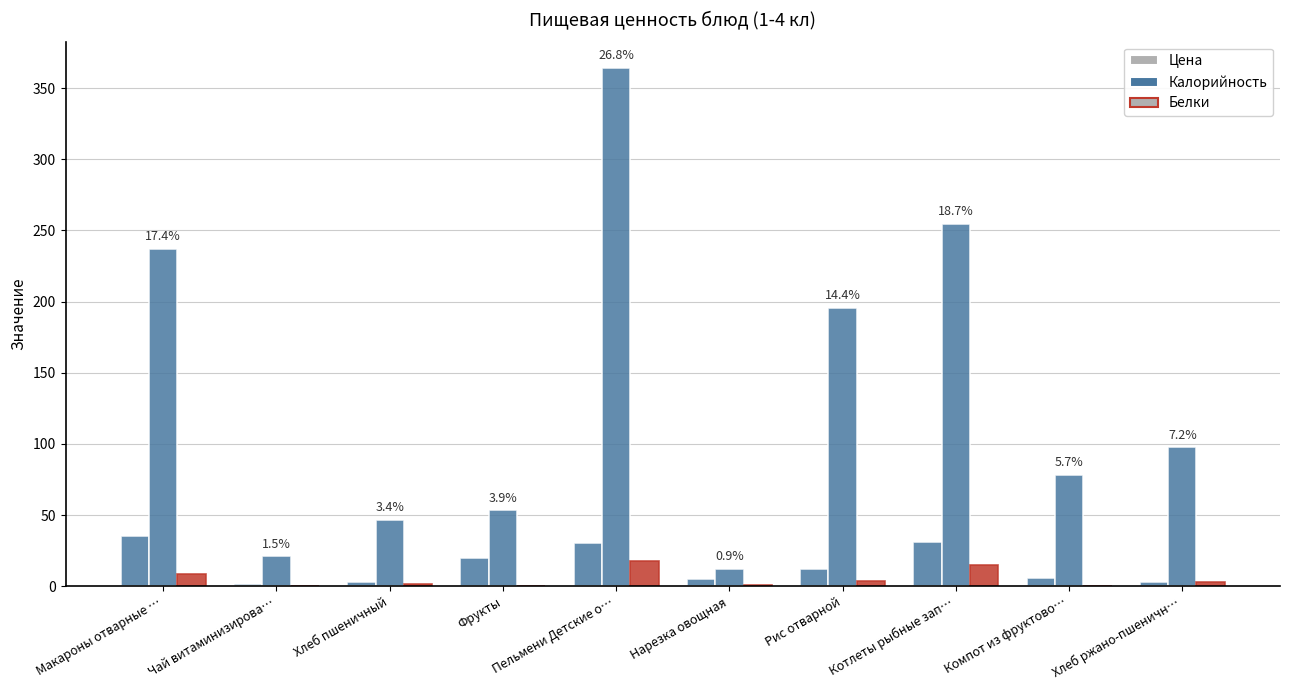

How many data points in Калорийность are above 97?

5